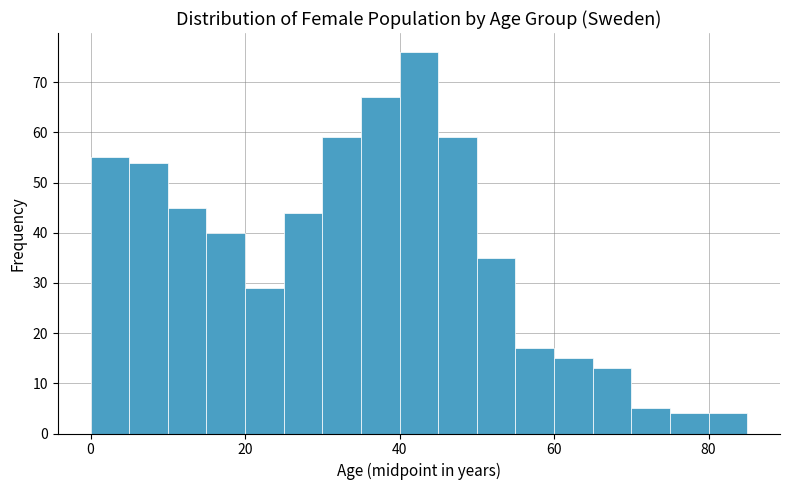

Read against the x-axis, roughly where is the centre of the tallest bar?

42